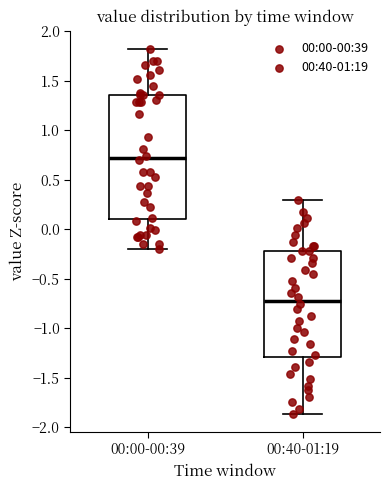

Reading left to right, transcribe this box plot: for each box, give where its median line is, the range the box spans, and where its two whiskers end, as read against the y-axis. The values are not printed on the chart, so give them approximately, as read against the axis.

00:00-00:39: median 0.70, box 0.10 to 1.35, whiskers -0.20 to 1.80
00:40-01:19: median -0.70, box -1.30 to -0.20, whiskers -1.85 to 0.30